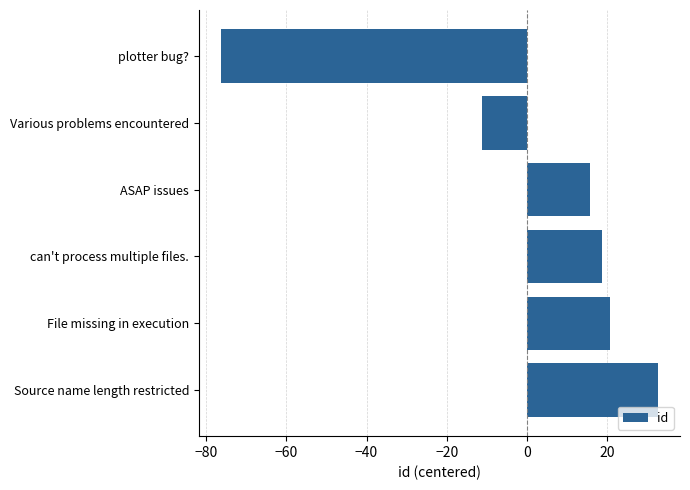

Reading top to bottom, extract all data points from this chart.

-76.3	-11.3	15.7	18.7	20.7	32.7